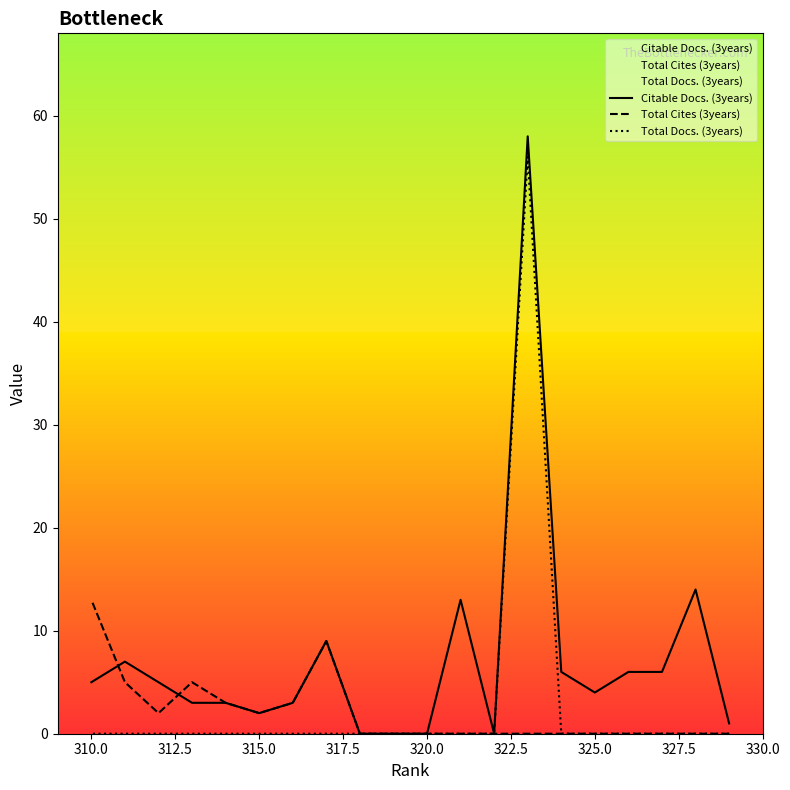

Which series has the largest range (max minus min)?

Citable Docs. (3years)